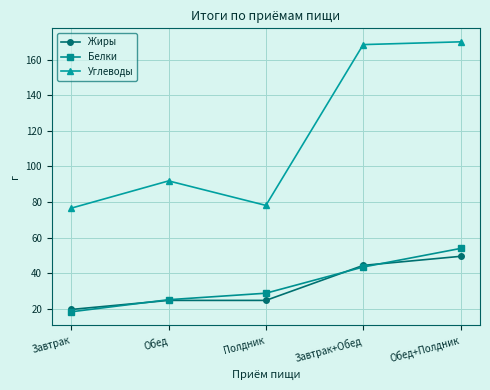

What is the label of the 4th point from the left?

Завтрак+Обед